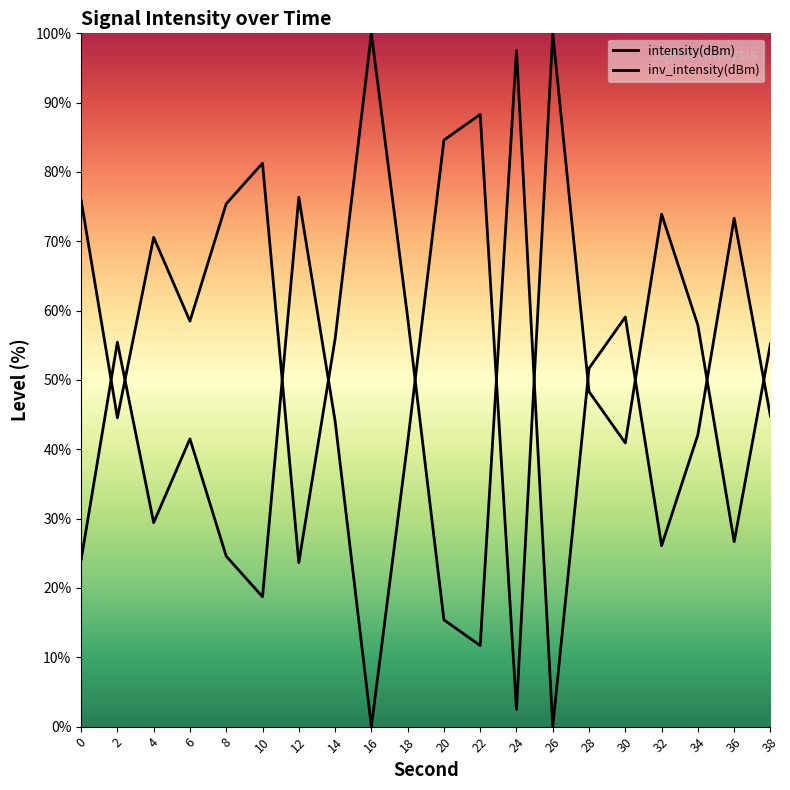

What is the spread (max minus min) of values at 2?

10.9